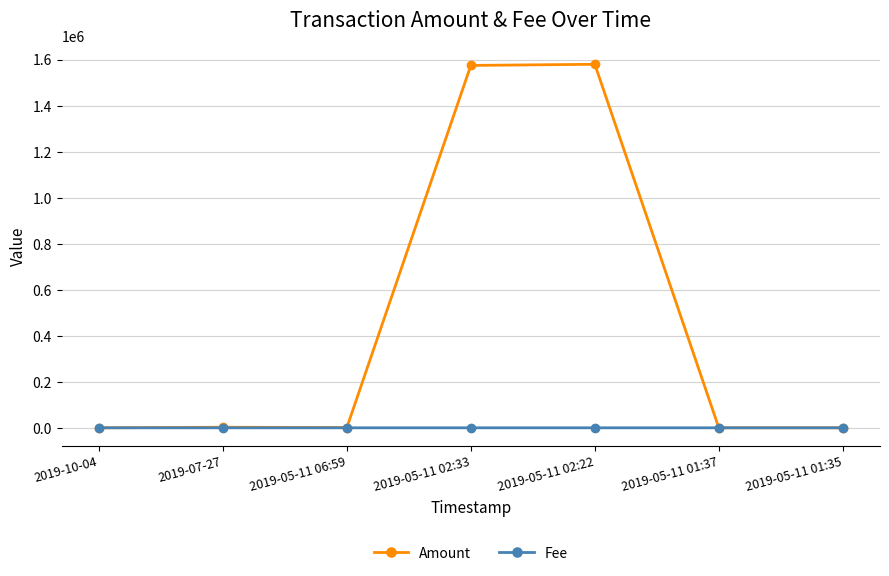

Which series has the widest spread of values?

Amount